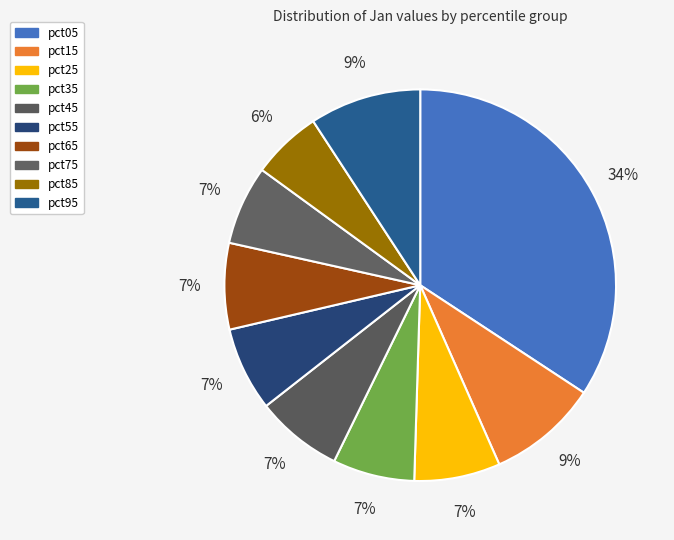

Rank the categories by value from highest to lowest.

pct05, pct95, pct15, pct45, pct65, pct25, pct55, pct35, pct75, pct85